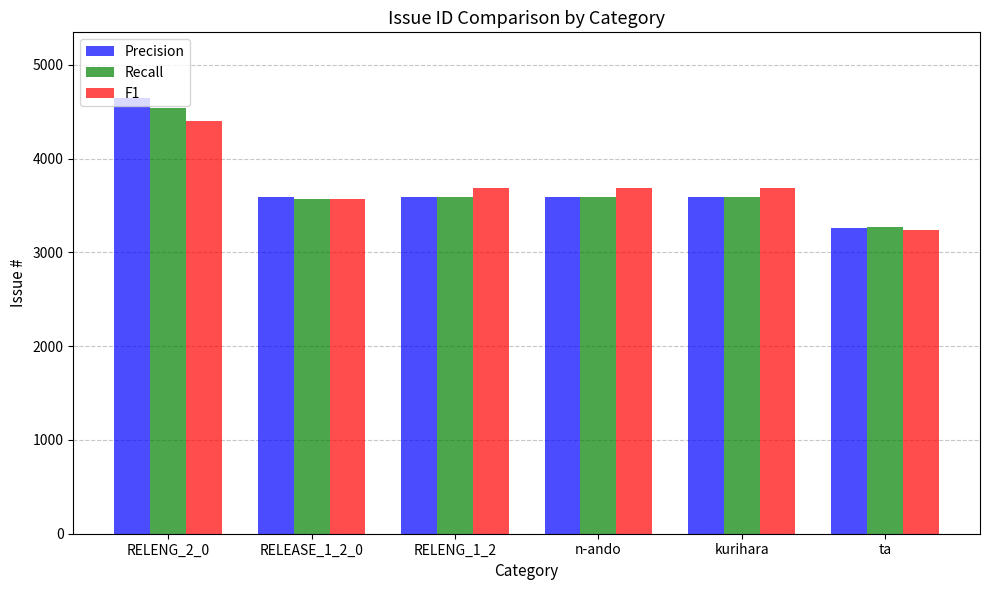

What is the smallest value displayed?

3242